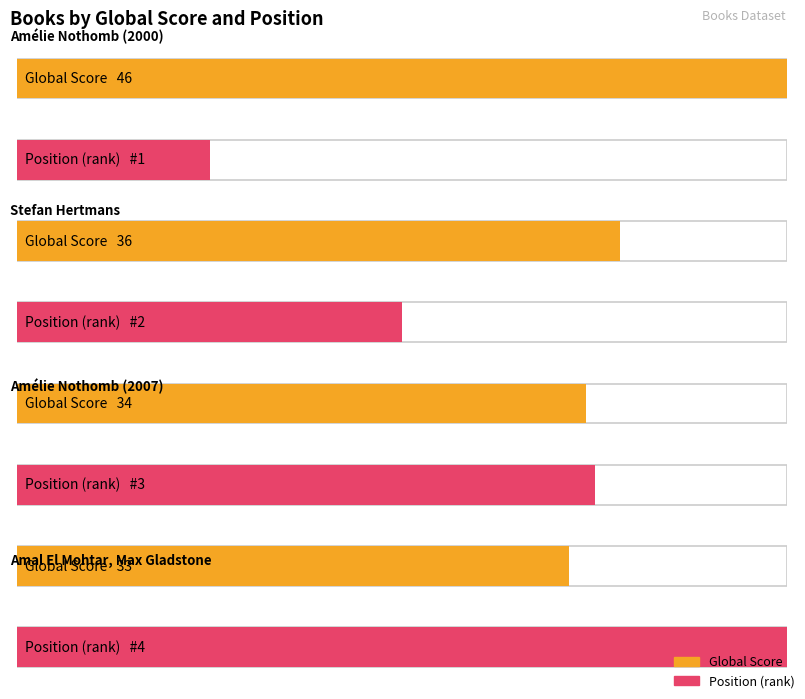

Count the Position values in the range 2 to 4.

3